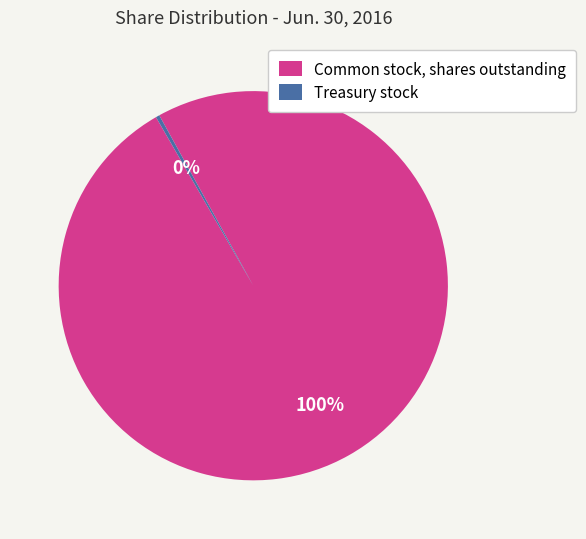

What is the ratio of the value at Common stock, shares outstanding to the value at Treasury stock?

320.9